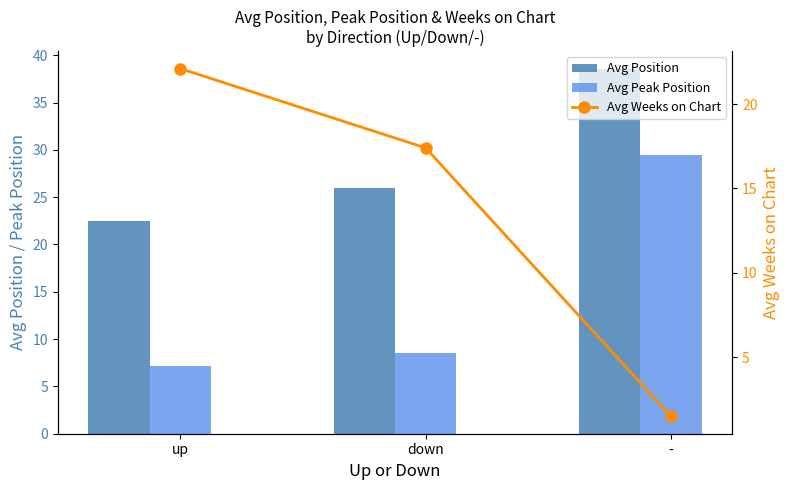

Reading left to right, extract all data points from this chart.

Avg Position: up=22.5	down=26.0	-=38.5
Avg Peak Position: up=7.2	down=8.5	-=29.5
Avg Weeks on Chart: up=22.1	down=17.4	-=1.5